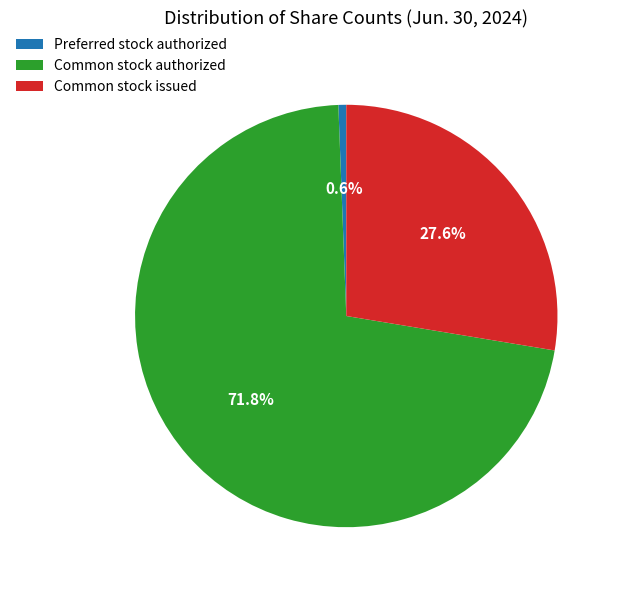

What percentage do Common stock authorized and Preferred stock authorized together represent?

72.4%